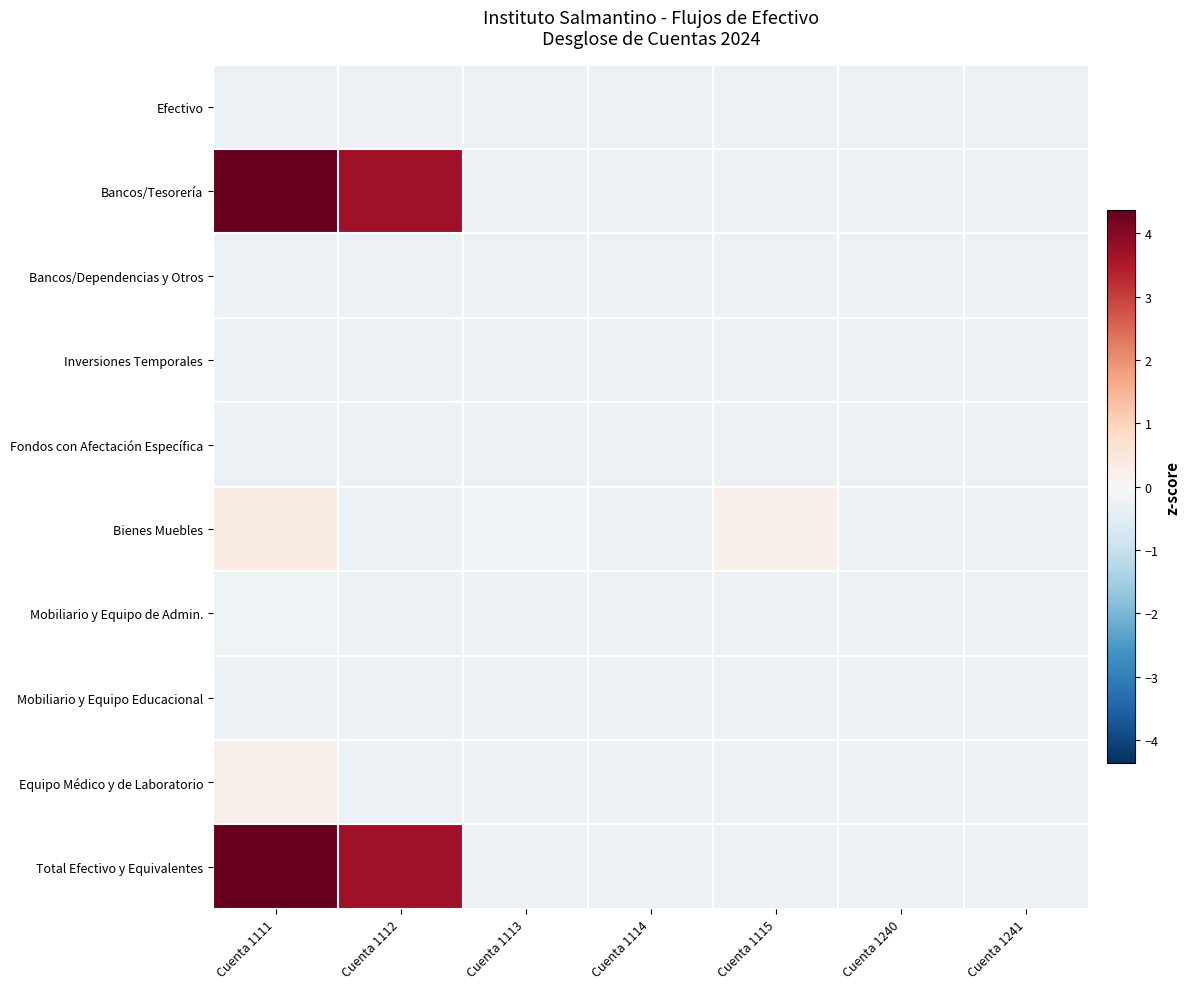

Reading left to right, transcribe all the data shown in this chart.

Efectivo: Cuenta 1111=-0.3	Cuenta 1112=-0.3	Cuenta 1113=-0.3	Cuenta 1114=-0.3	Cuenta 1115=-0.3	Cuenta 1240=-0.3	Cuenta 1241=-0.3
Bancos/Tesorería: Cuenta 1111=4.4	Cuenta 1112=3.7	Cuenta 1113=-0.3	Cuenta 1114=-0.3	Cuenta 1115=-0.3	Cuenta 1240=-0.3	Cuenta 1241=-0.3
Bancos/Dependencias y Otros: Cuenta 1111=-0.3	Cuenta 1112=-0.3	Cuenta 1113=-0.3	Cuenta 1114=-0.3	Cuenta 1115=-0.3	Cuenta 1240=-0.3	Cuenta 1241=-0.3
Inversiones Temporales: Cuenta 1111=-0.3	Cuenta 1112=-0.3	Cuenta 1113=-0.3	Cuenta 1114=-0.3	Cuenta 1115=-0.3	Cuenta 1240=-0.3	Cuenta 1241=-0.3
Fondos con Afectación Específica: Cuenta 1111=-0.3	Cuenta 1112=-0.3	Cuenta 1113=-0.3	Cuenta 1114=-0.3	Cuenta 1115=-0.3	Cuenta 1240=-0.3	Cuenta 1241=-0.3
Bienes Muebles: Cuenta 1111=0.3	Cuenta 1112=-0.3	Cuenta 1113=-0.2	Cuenta 1114=-0.3	Cuenta 1115=0.2	Cuenta 1240=-0.3	Cuenta 1241=-0.3
Mobiliario y Equipo de Admin.: Cuenta 1111=-0.2	Cuenta 1112=-0.3	Cuenta 1113=-0.3	Cuenta 1114=-0.3	Cuenta 1115=-0.3	Cuenta 1240=-0.3	Cuenta 1241=-0.3
Mobiliario y Equipo Educacional: Cuenta 1111=-0.3	Cuenta 1112=-0.3	Cuenta 1113=-0.3	Cuenta 1114=-0.3	Cuenta 1115=-0.3	Cuenta 1240=-0.3	Cuenta 1241=-0.3
Equipo Médico y de Laboratorio: Cuenta 1111=0.2	Cuenta 1112=-0.3	Cuenta 1113=-0.3	Cuenta 1114=-0.3	Cuenta 1115=-0.3	Cuenta 1240=-0.3	Cuenta 1241=-0.3
Total Efectivo y Equivalentes: Cuenta 1111=4.4	Cuenta 1112=3.7	Cuenta 1113=-0.3	Cuenta 1114=-0.3	Cuenta 1115=-0.3	Cuenta 1240=-0.3	Cuenta 1241=-0.3